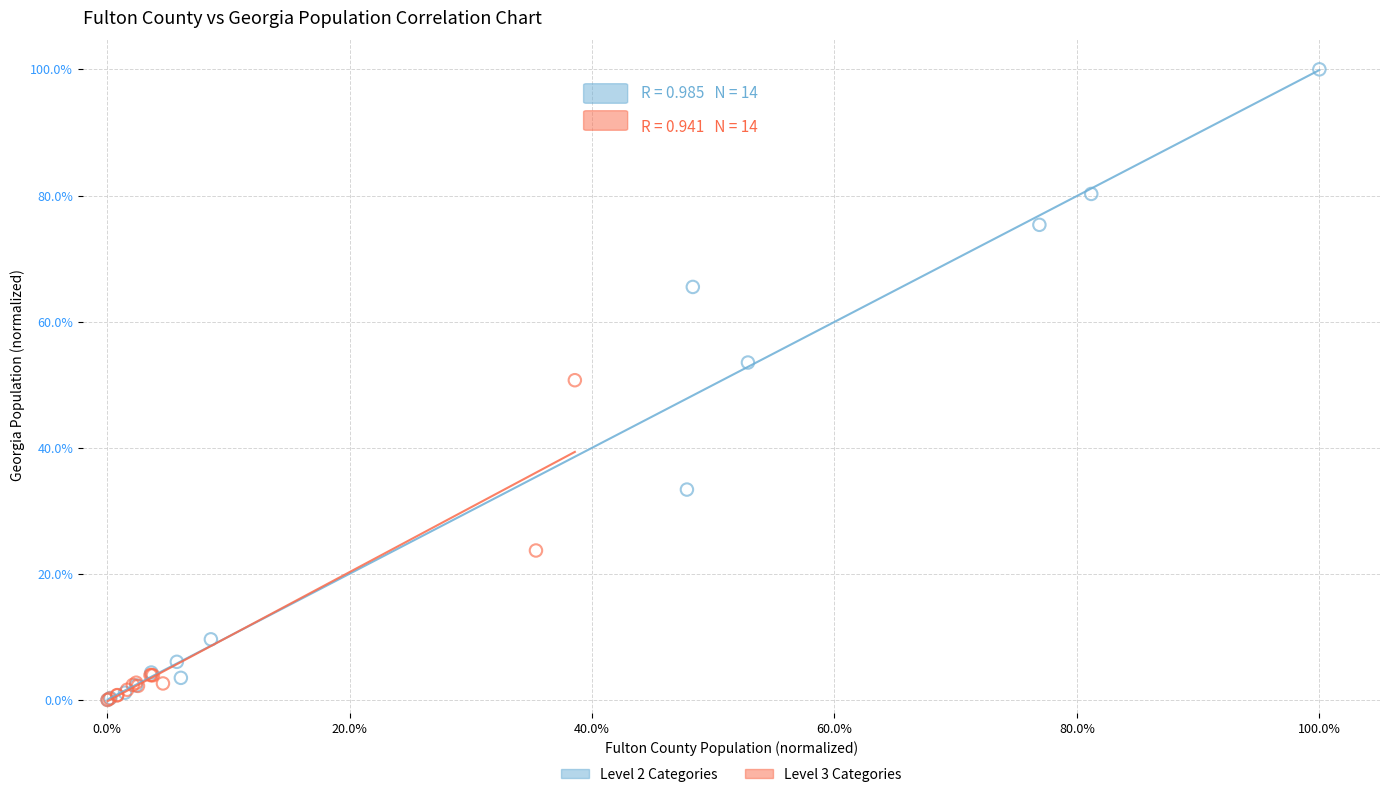

What are all the series names shown in the legend?

Level 2 Categories, Level 3 Categories